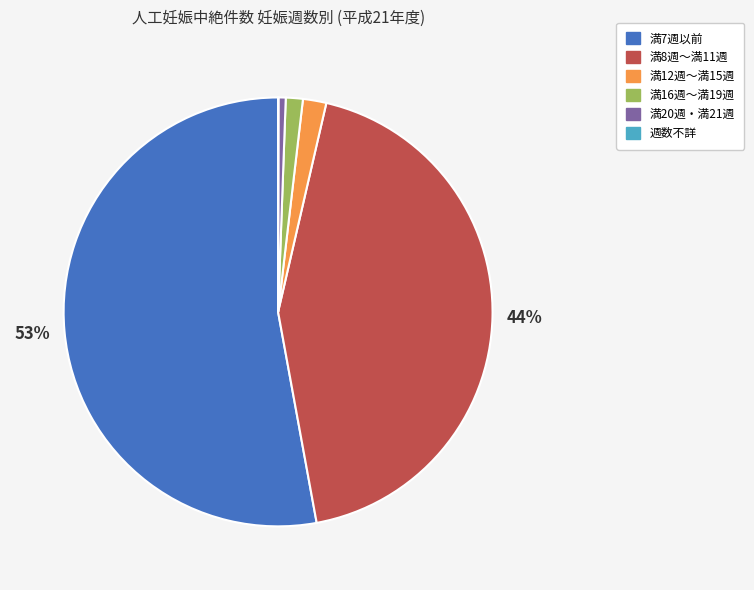

Is there a majority slice in this chart?

Yes